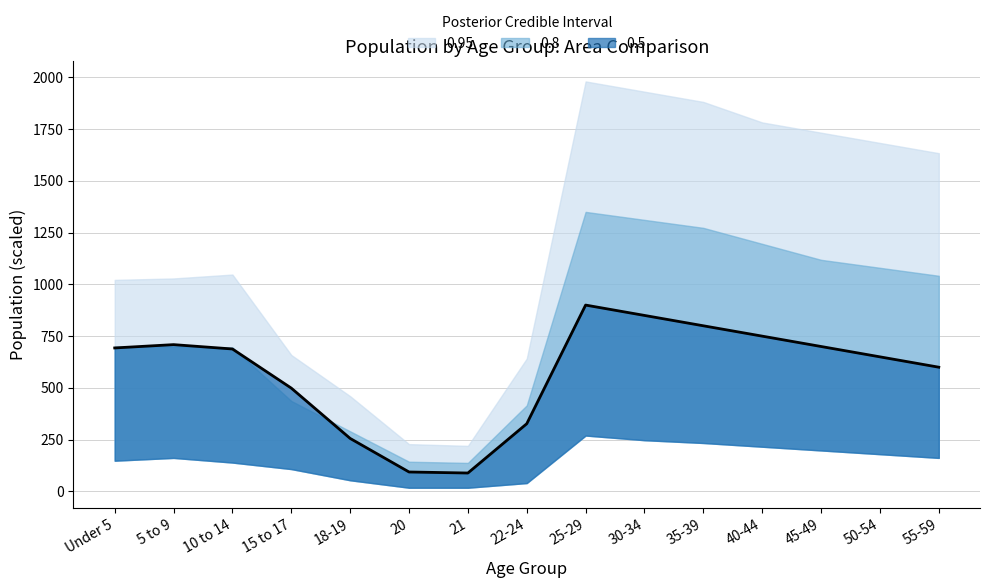

The value at 40-44 is 461.3. True or false?

False